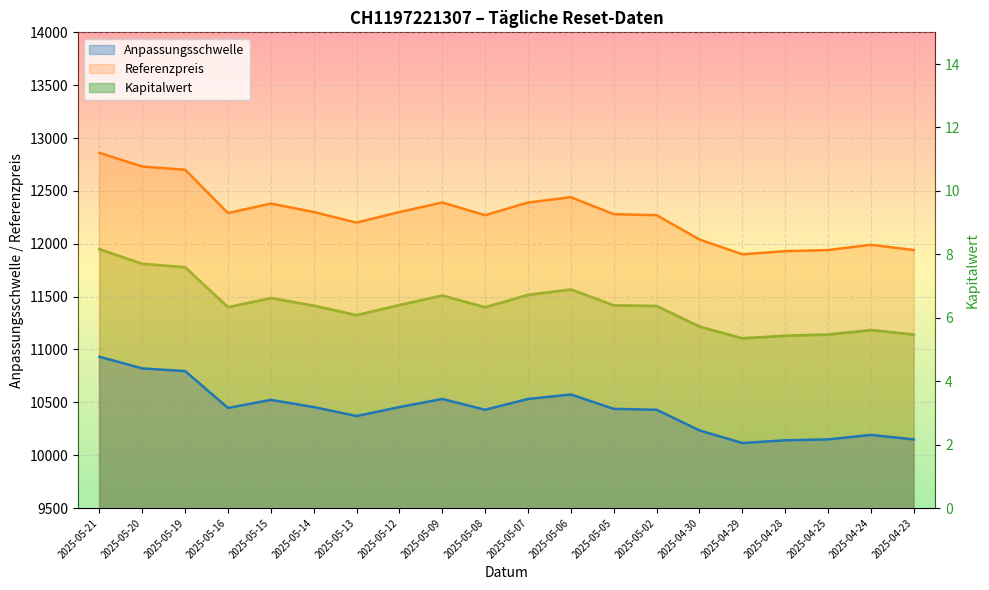

Is the value of Anpassungsschwelle at 2025-05-13 greater than the value of Kapitalwert at 2025-05-14?

Yes